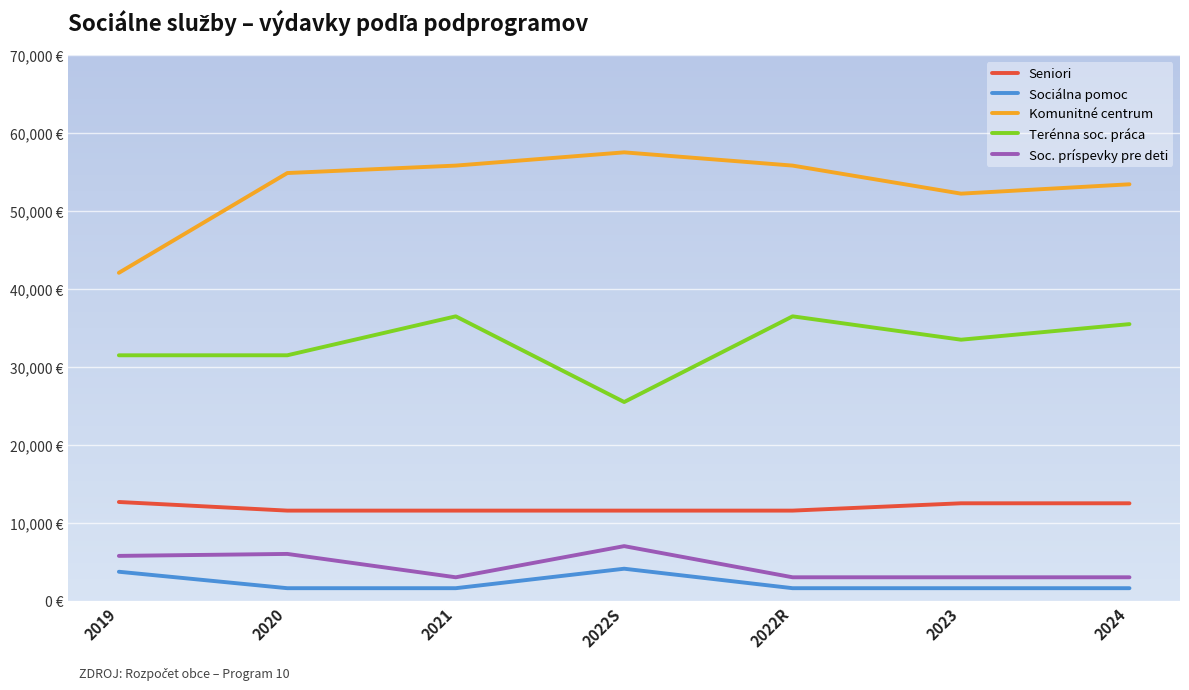

Count the Sociálna pomoc values in the range 1600 to 3711.

6